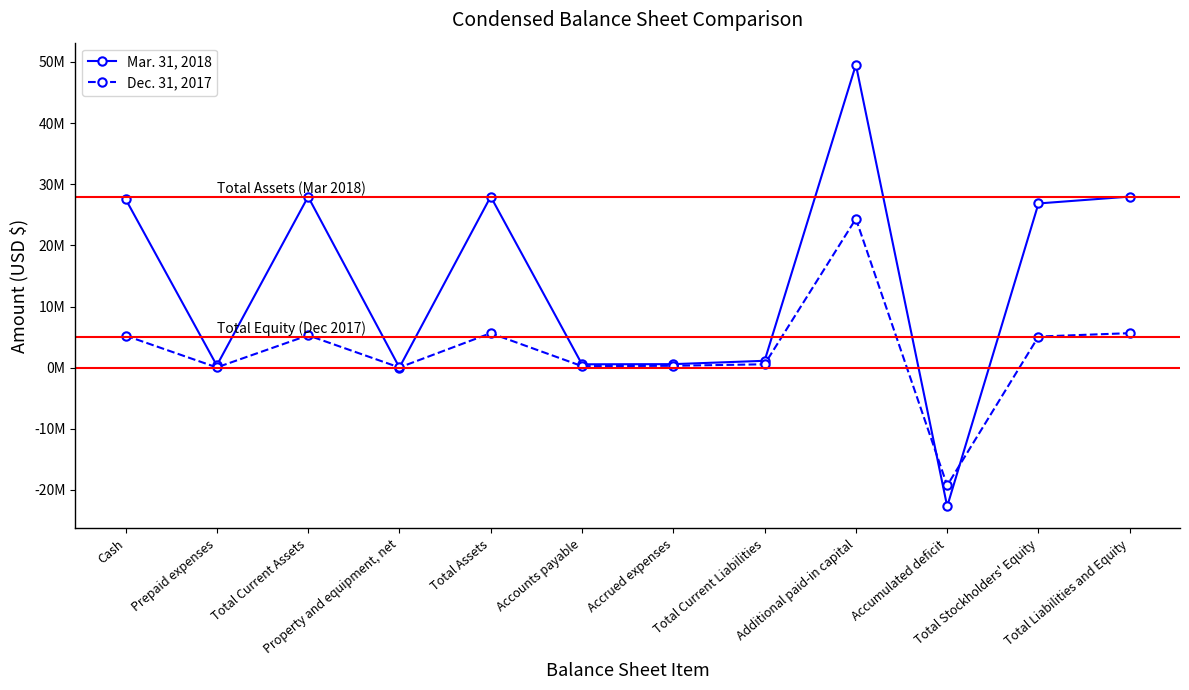

What are all the series names shown in the legend?

Mar. 31, 2018, Dec. 31, 2017